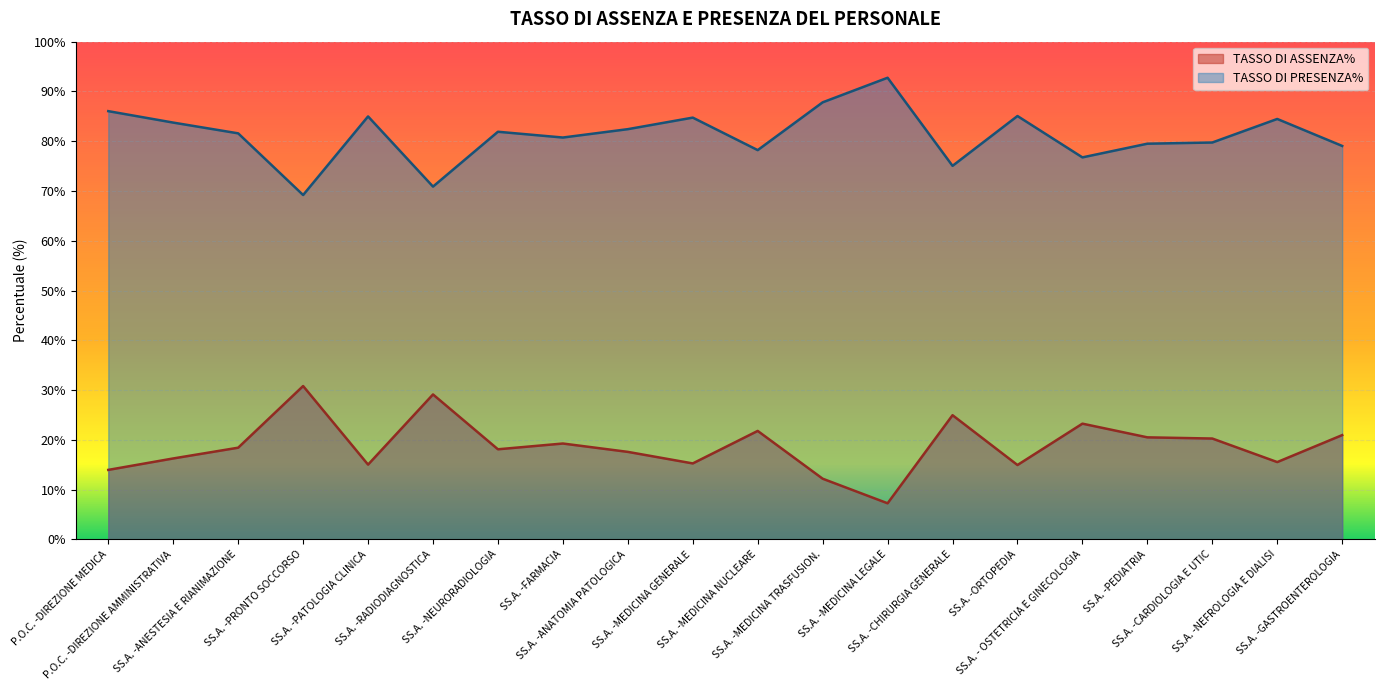

What is the difference between the TASSO DI PRESENZA% values at SS.A. -PATOLOGIA CLINICA and P.O.C. -DIREZIONE MEDICA?

1.1